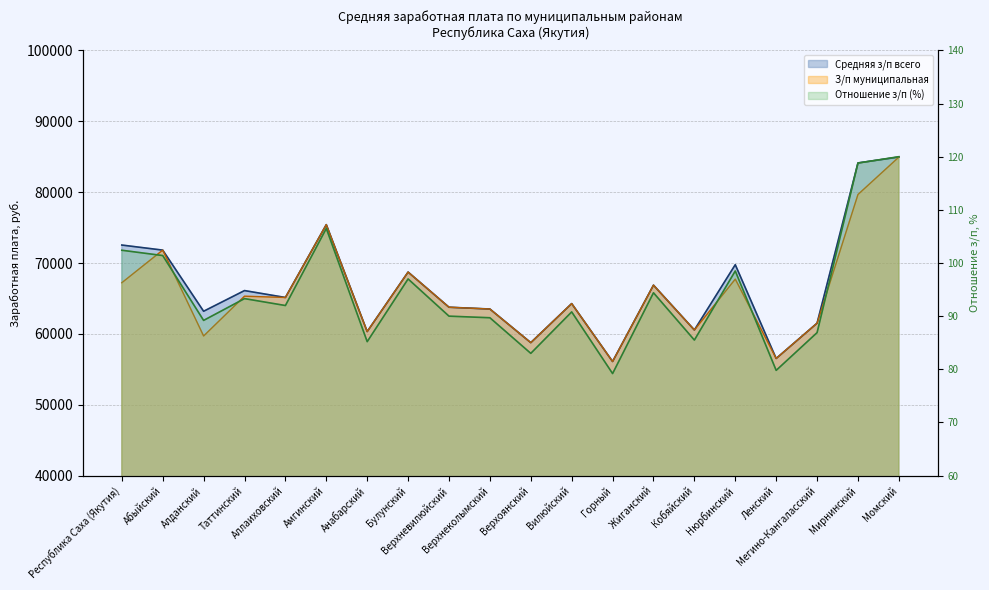

What is the total value across all series at Республика Саха (Якутия)?

139851.9